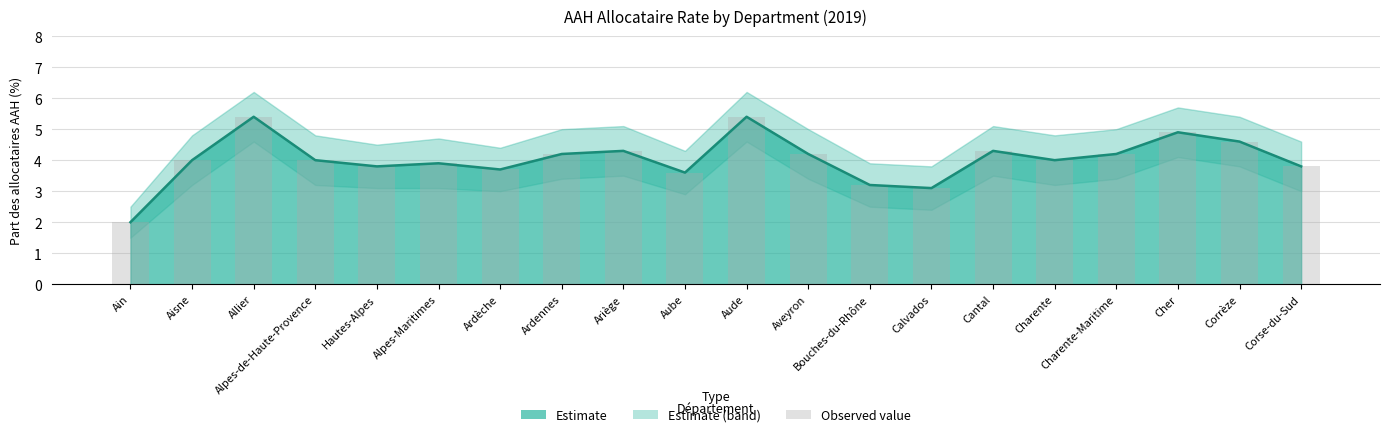

Is it true that the value at Ain is 2.0?

True